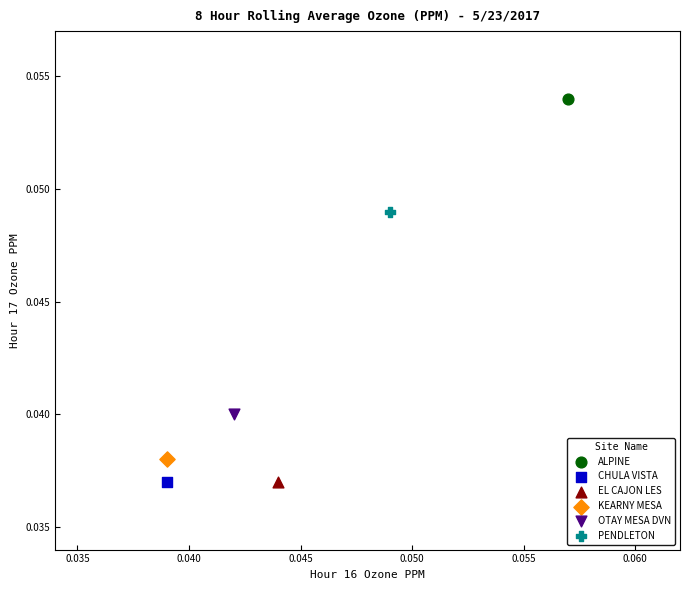

Which series contains the highest Y value?

ALPINE